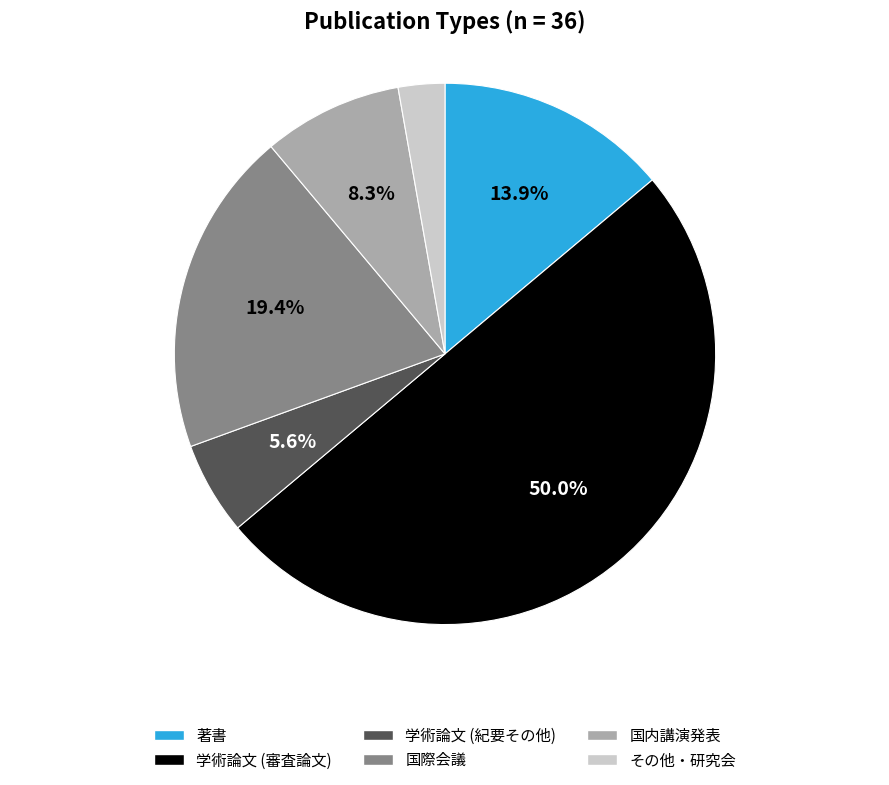

The 学術論文 (紀要その他) slice represents 6% of the pie. True or false?

True